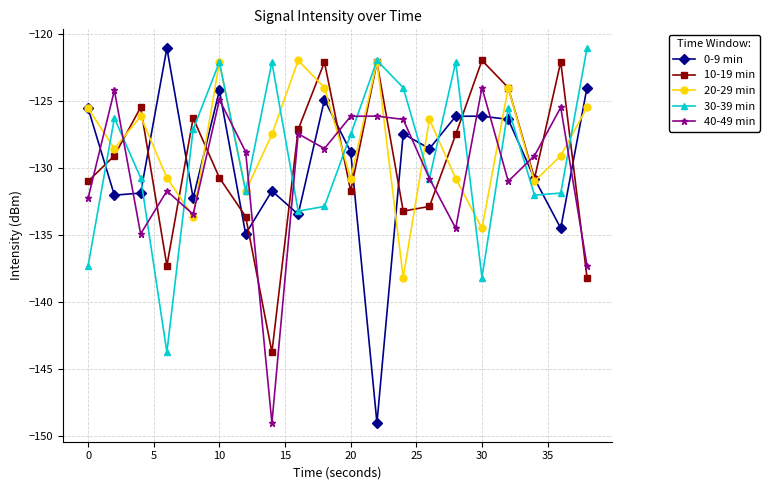

What are all the series names shown in the legend?

0-9 min, 10-19 min, 20-29 min, 30-39 min, 40-49 min